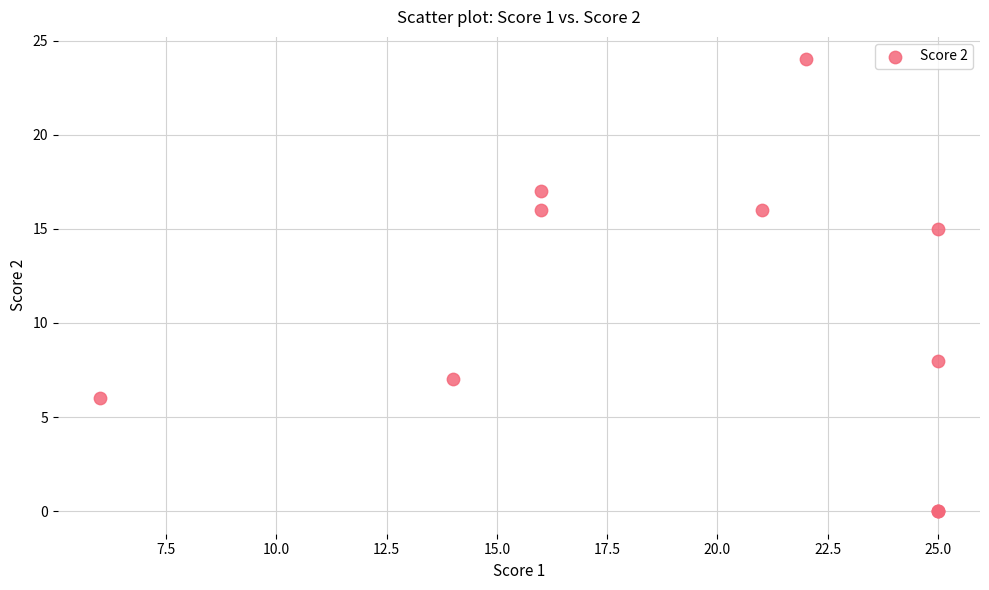

What Y value in the scatter plot is closest to 12?

15